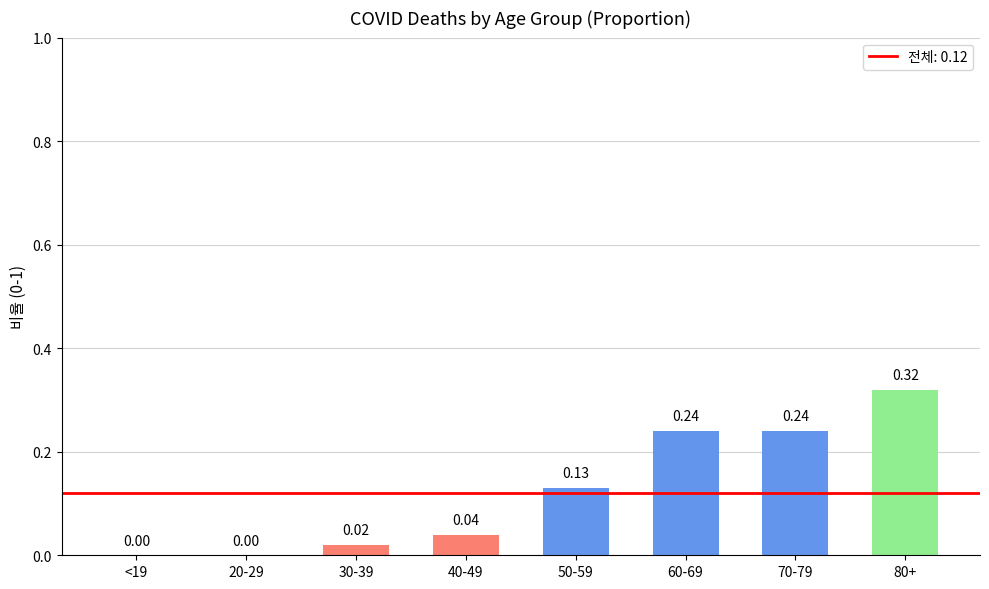

The value at 70-79 is 0.1. True or false?

False